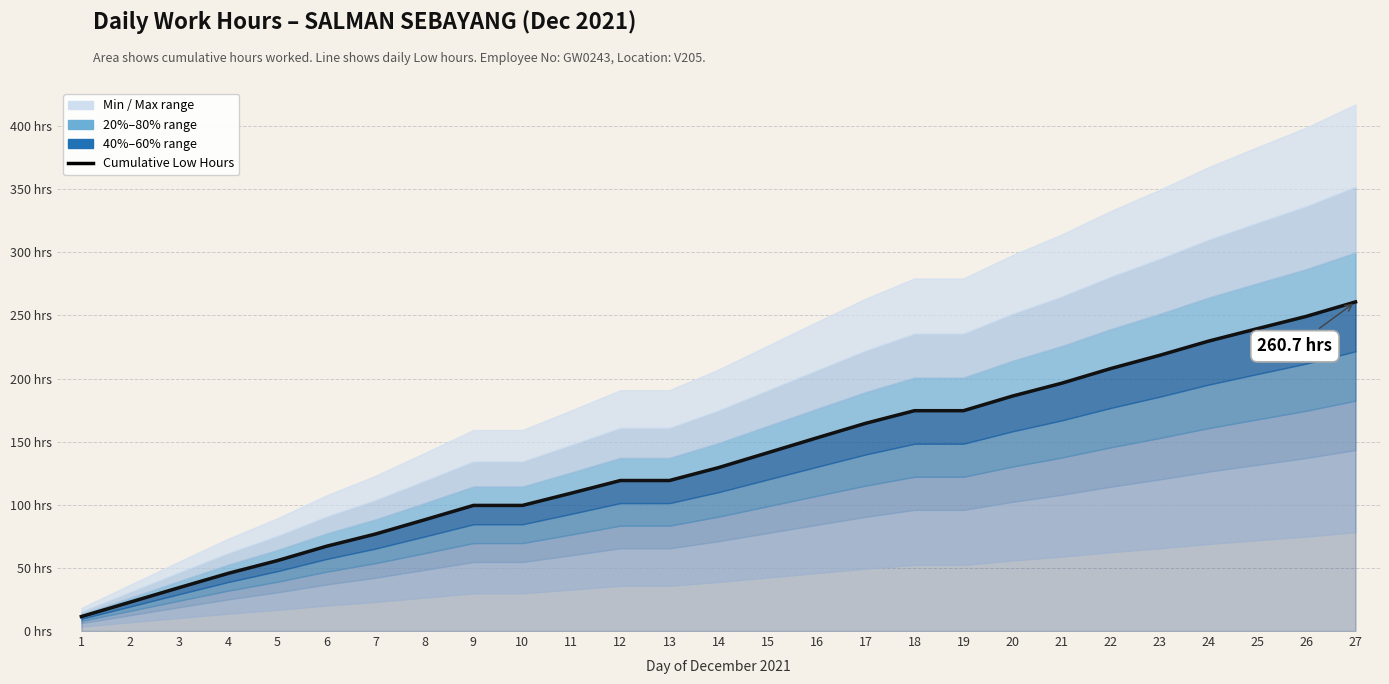

Rank the categories by value from highest to lowest.

27, 26, 25, 24, 23, 22, 21, 20, 18, 19, 17, 16, 15, 14, 12, 13, 11, 9, 10, 8, 7, 6, 5, 4, 3, 2, 1